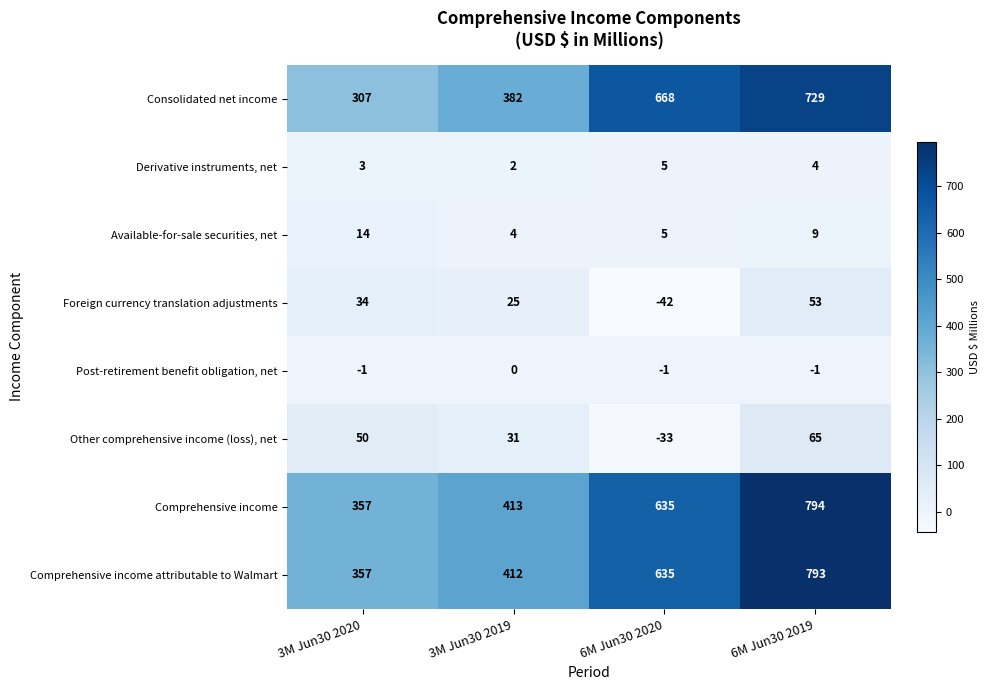

What is the difference between the Foreign currency translation adjustments values at 6M Jun30 2020 and 3M Jun30 2020?

76